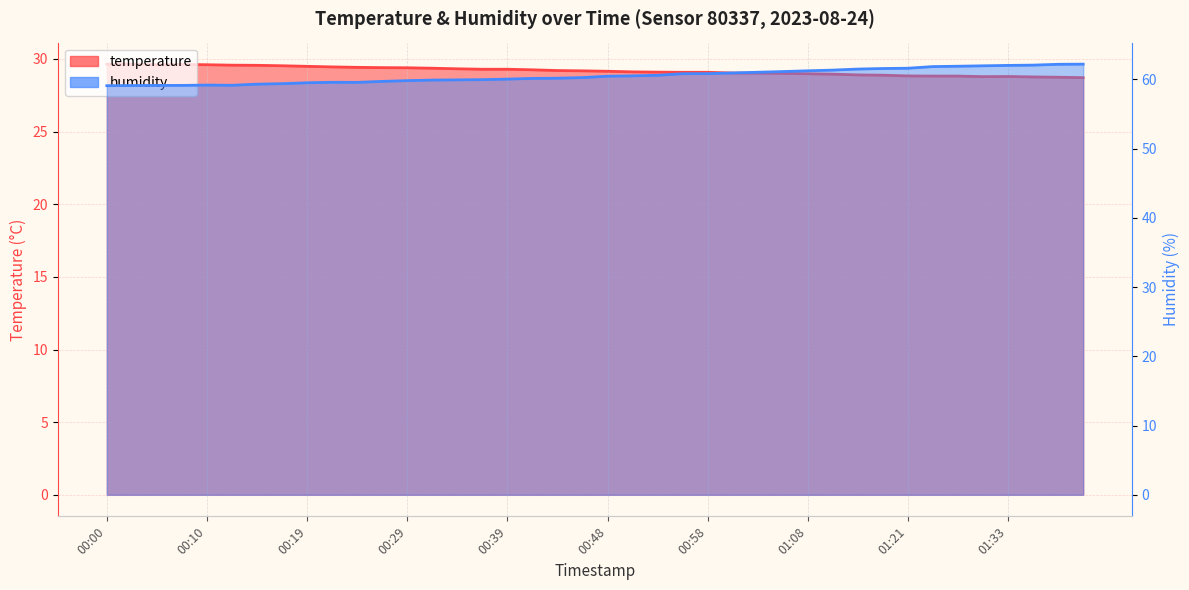

What is the spread (max minus min) of values at 00:34?

30.6